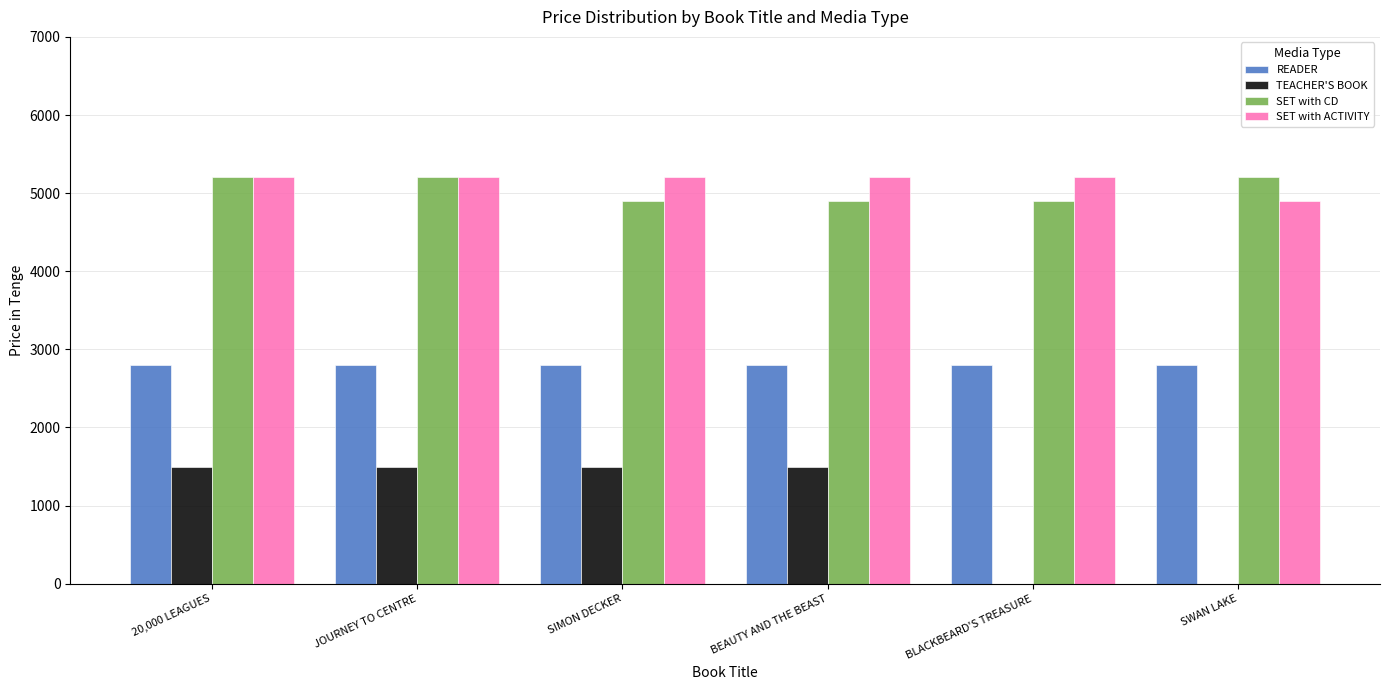

What is the approximate value of SET with CD at SWAN LAKE?

5200